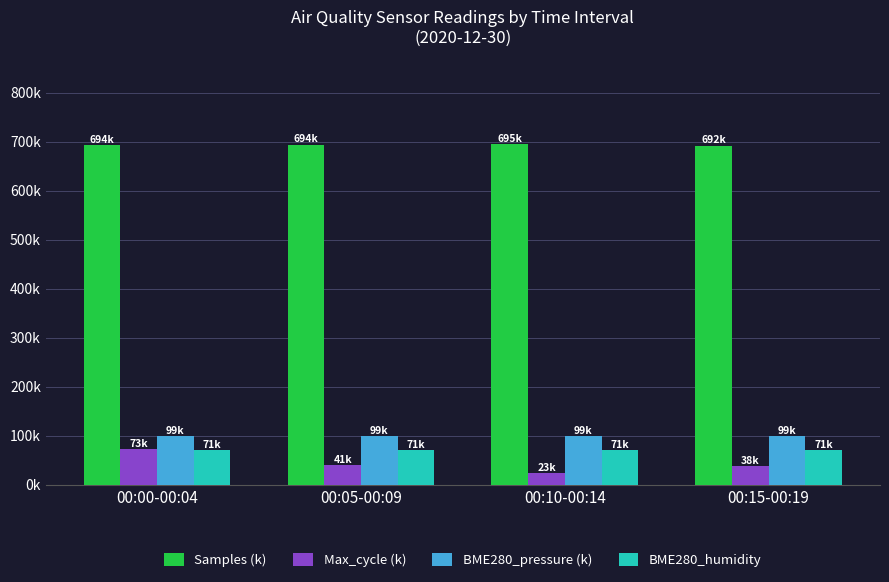

List the labels in order of Samples (k) value, largest first.

00:10-00:14, 00:05-00:09, 00:00-00:04, 00:15-00:19